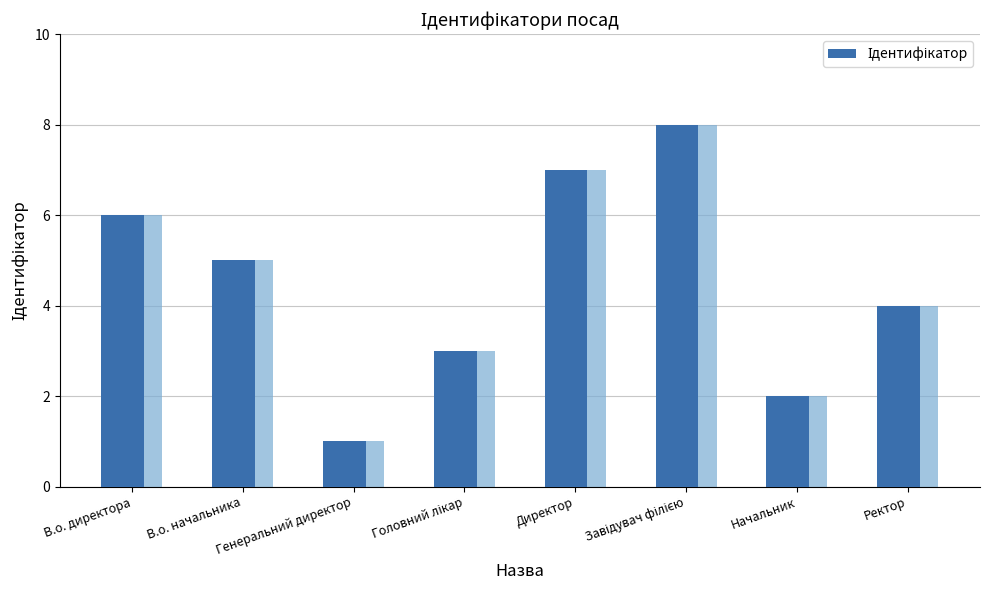

What is the greatest value displayed?

8